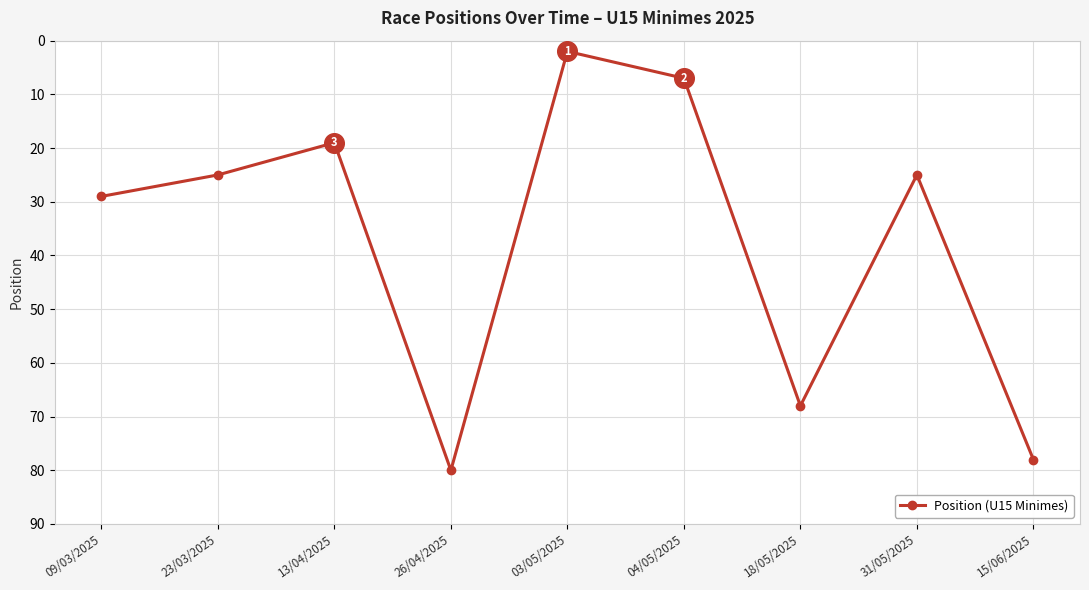

What is the change in value from 13/04/2025 to 04/05/2025?

-12